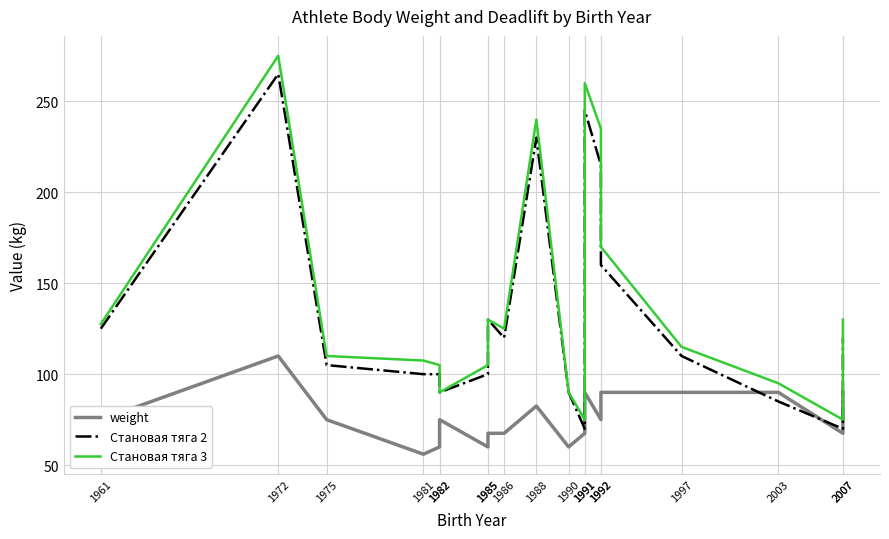

At 1990, list the series in order from largest to smallest.

Становая тяга 2, Становая тяга 3, weight